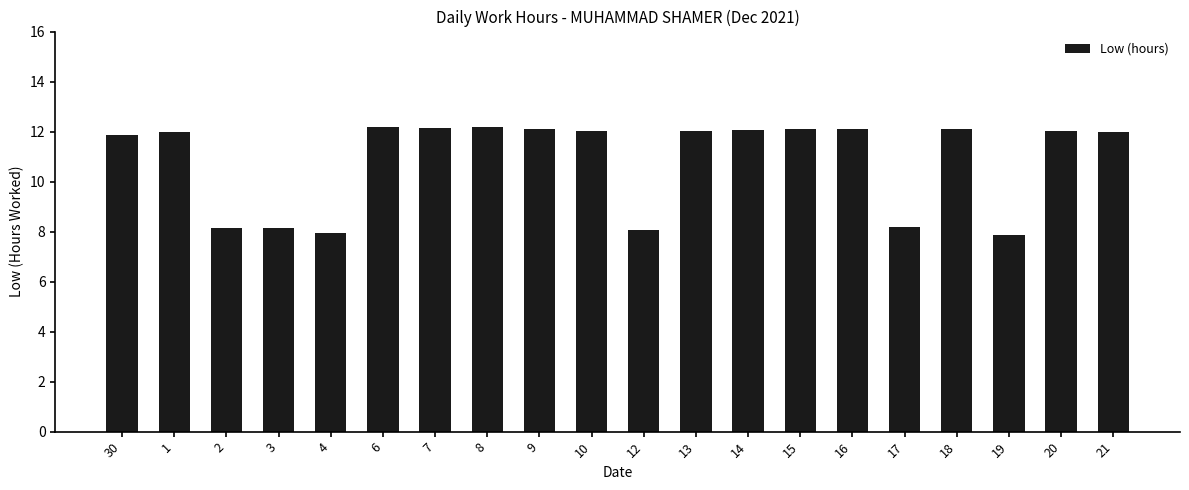

What position from the right is 15?

7